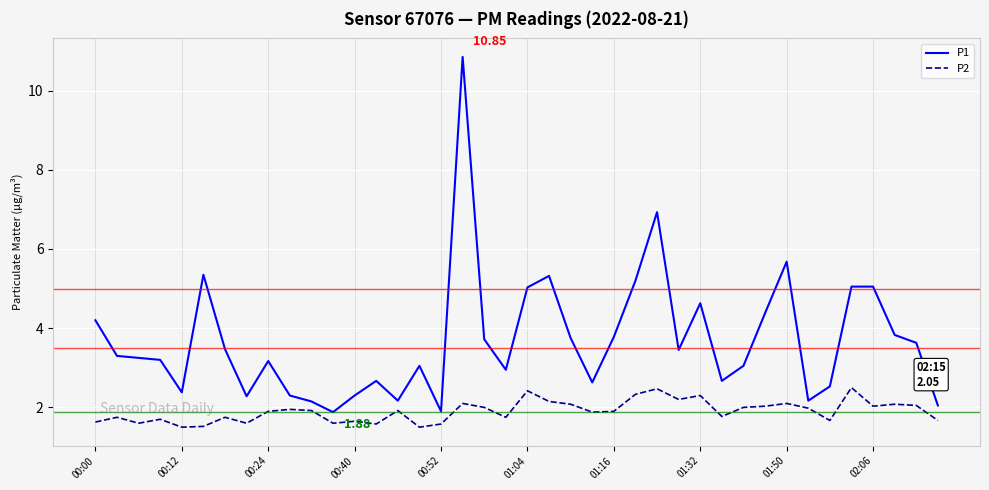

Which series has the largest total across all categories?

P1